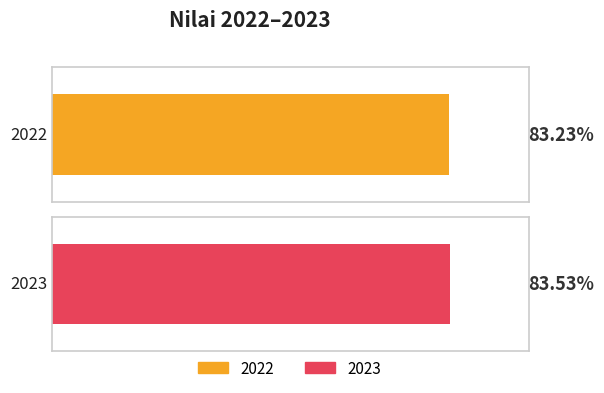

What is the ratio of the value at 2022 to the value at 2023?

1.0